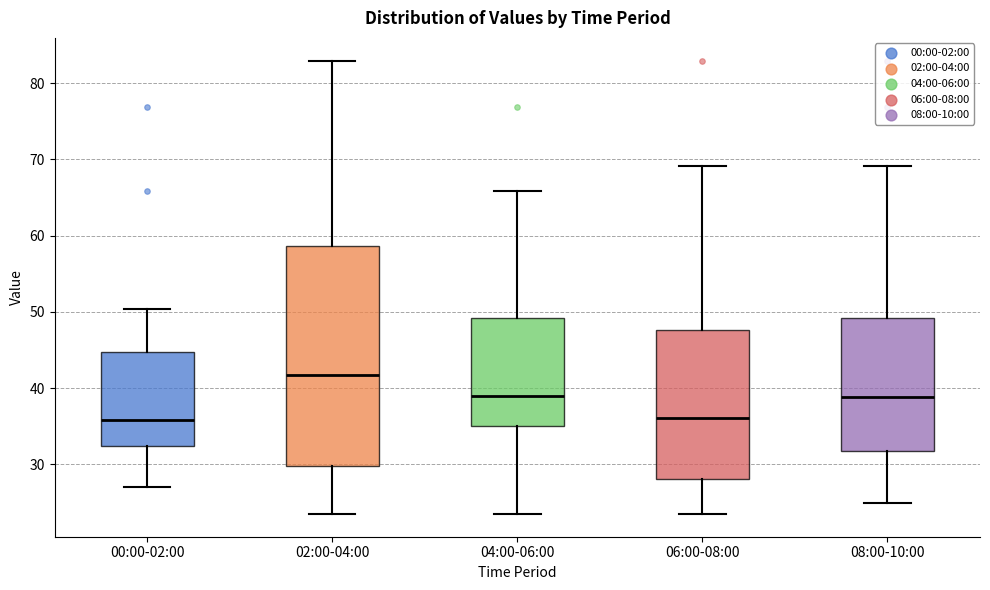

Reading left to right, read every box against the y-axis: the position of its median line, the range the box covers, and the ends of its whiskers. The values are not printed on the chart, so give them approximately, as read against the axis.

00:00-02:00: median 36, box 32 to 45, whiskers 27 to 50
02:00-04:00: median 42, box 30 to 59, whiskers 23 to 83
04:00-06:00: median 39, box 35 to 49, whiskers 23 to 66
06:00-08:00: median 36, box 28 to 48, whiskers 23 to 69
08:00-10:00: median 39, box 32 to 49, whiskers 25 to 69